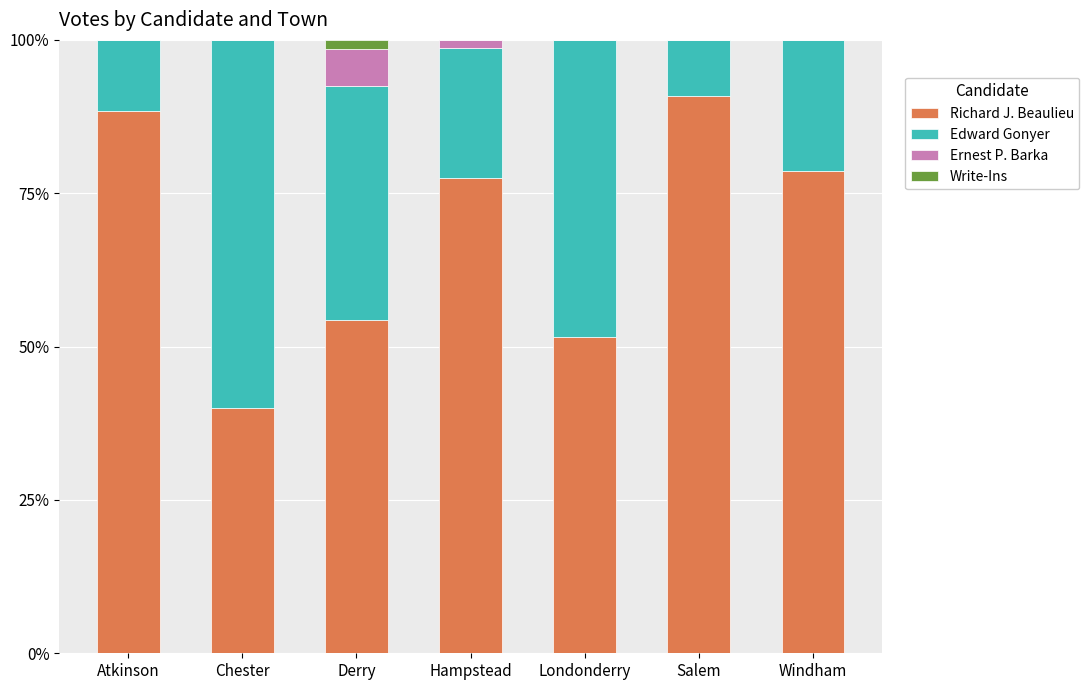

What is the maximum value for Richard J. Beaulieu?

90.8